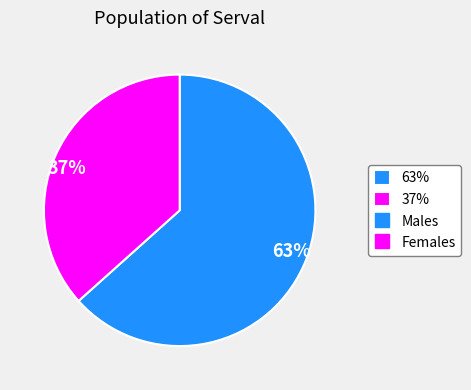

Which slice is the largest?

63%